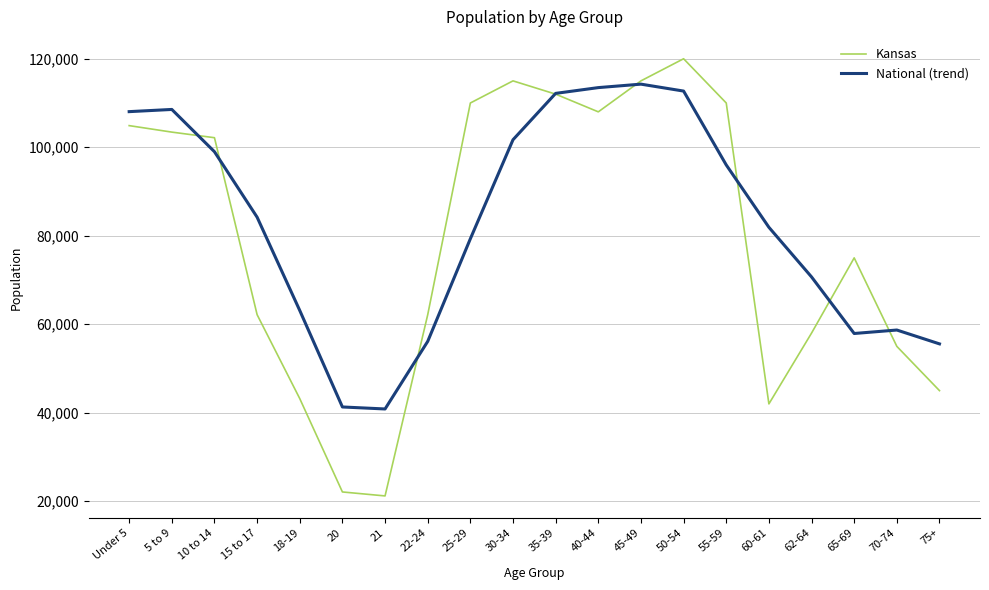

What is the minimum value shown in the chart?

21205.0